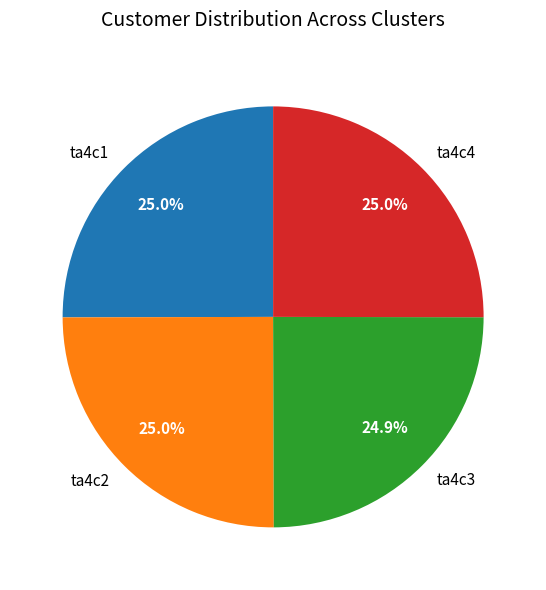

Is there a majority slice in this chart?

No